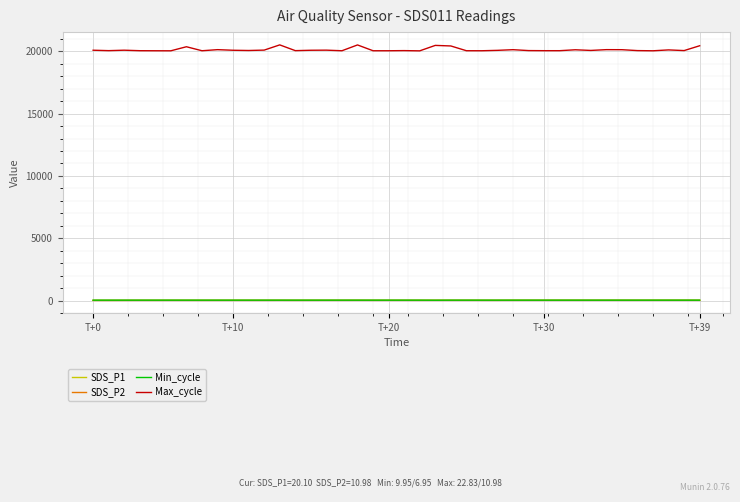

True or false: Min_cycle and Max_cycle cross at least once.

False